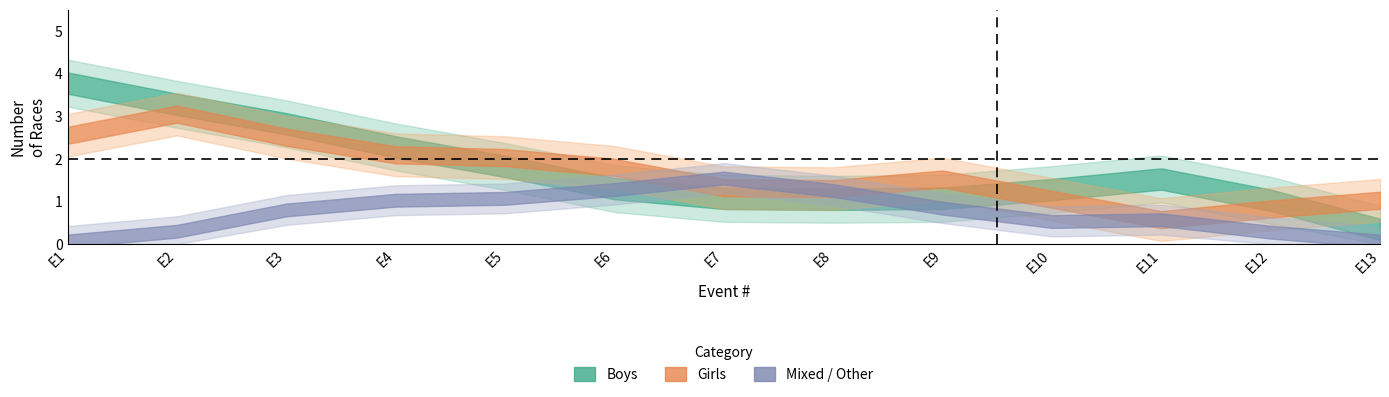

The Boys series shows 1 at Event 6. True or false?

False